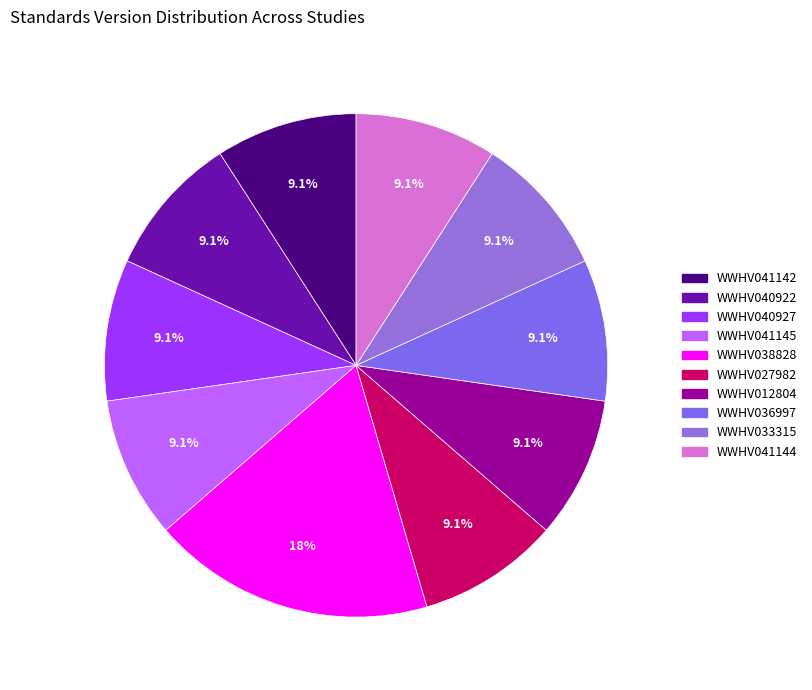

How many slices are in this pie chart?

10